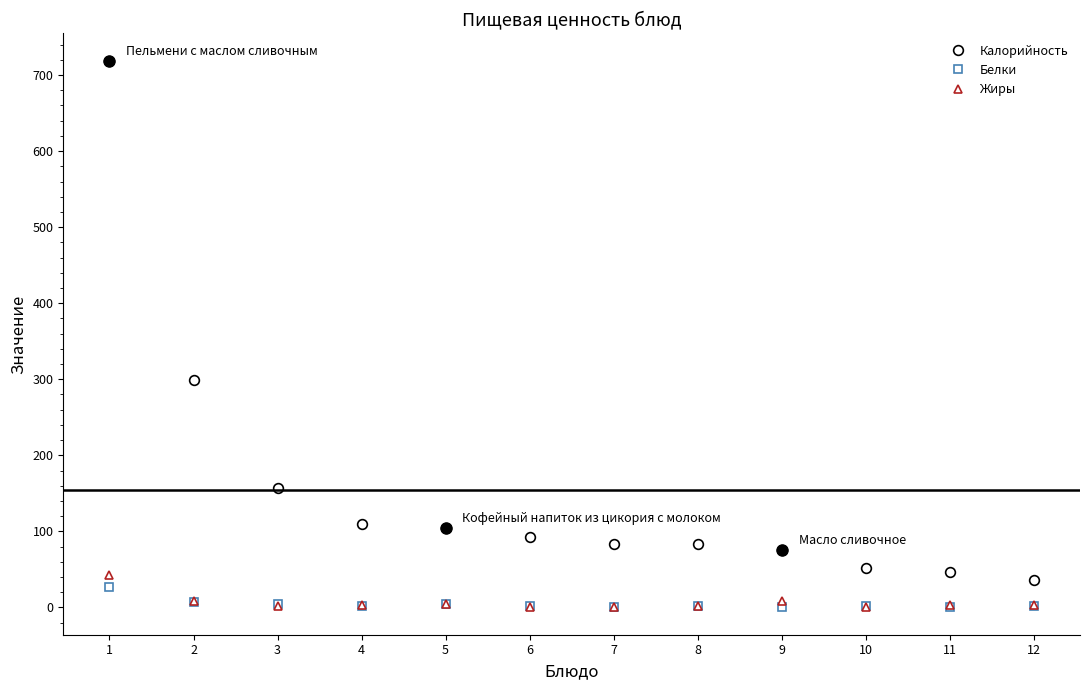

True or false: Жиры has more than 0 interior local peaks.

True